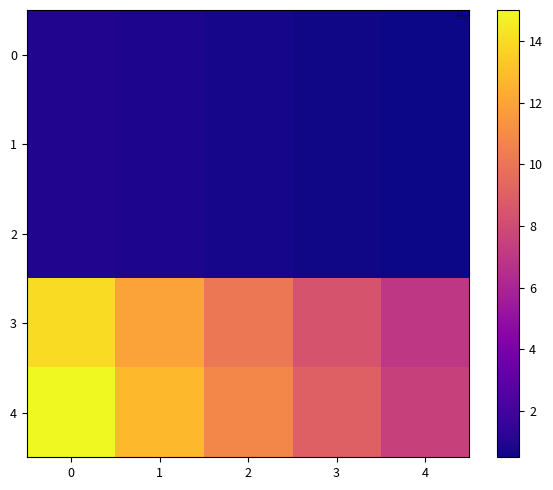

How many data points does each series have?

5